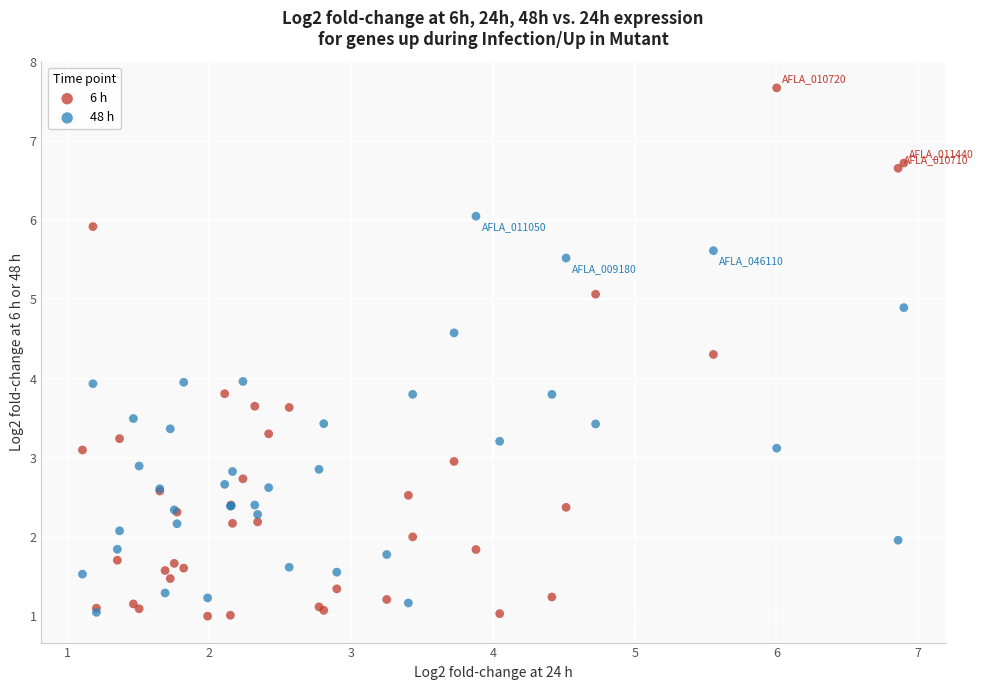

Which series reaches the maximum Y coordinate?

6 h